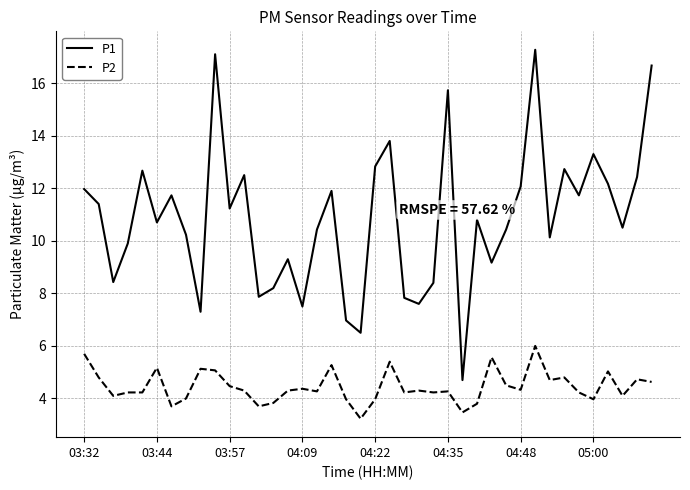

What is the minimum value for P2?

3.2